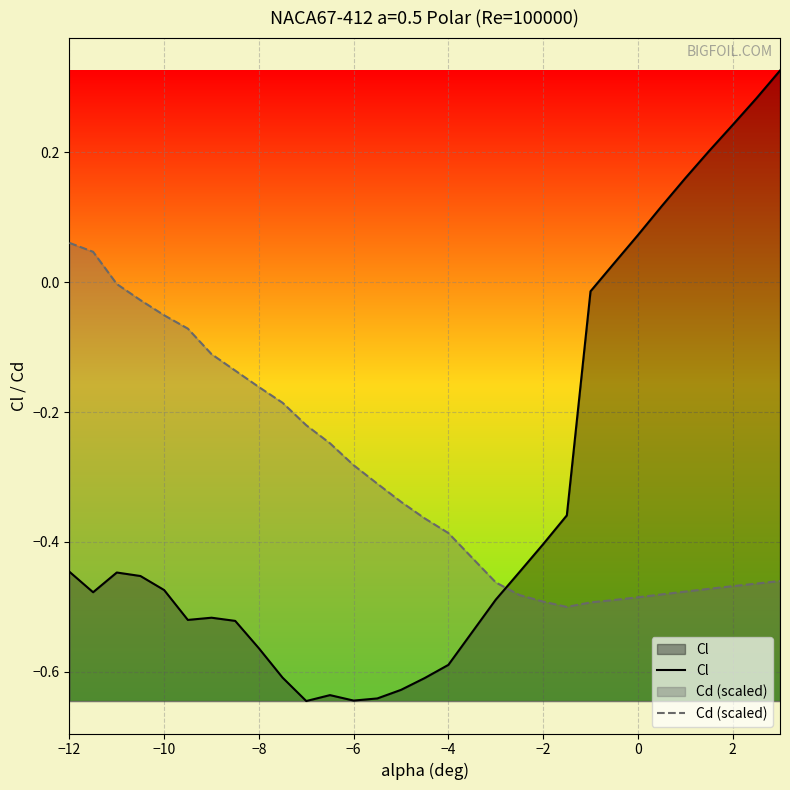

Which series has the widest spread of values?

Cl